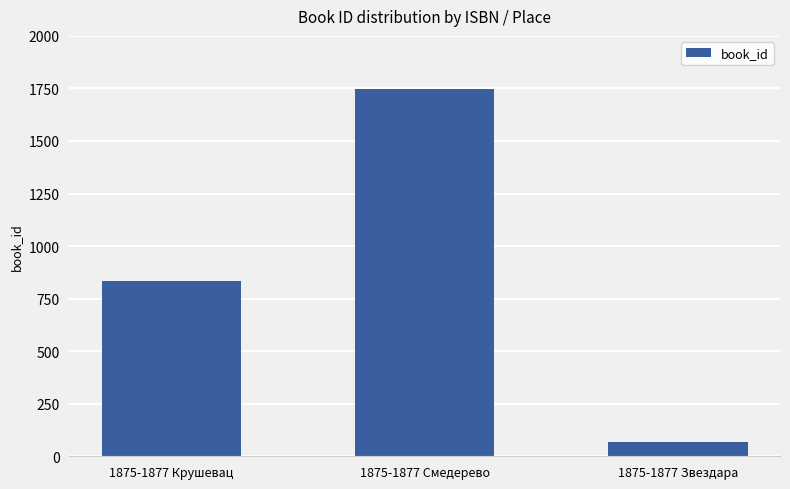

Reading left to right, list all the values displayed in this chart.

1875-1877 Крушевац=836	1875-1877 Смедерево=1748	1875-1877 Звездара=69